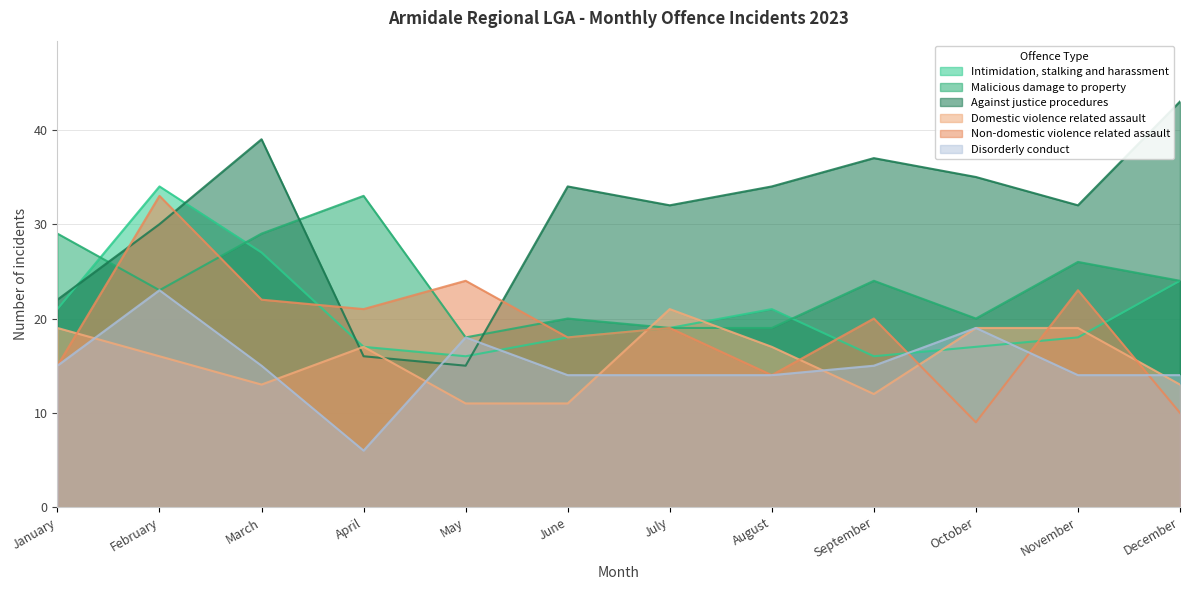

Where is the first local maximum for Disorderly conduct?

February